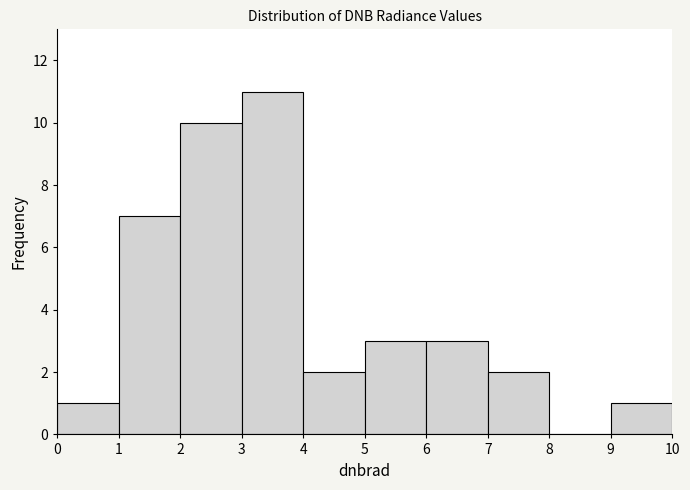

Reading left to right, transcribe this chart: for each bar, give the range it covers on the x-axis and its height. The values are not printed on the chart, so give them approximately, as read against the axis.

0 to 1: 1
1 to 2: 7
2 to 3: 10
3 to 4: 11
4 to 5: 2
5 to 6: 3
6 to 7: 3
7 to 8: 2
8 to 9: 0
9 to 10: 1